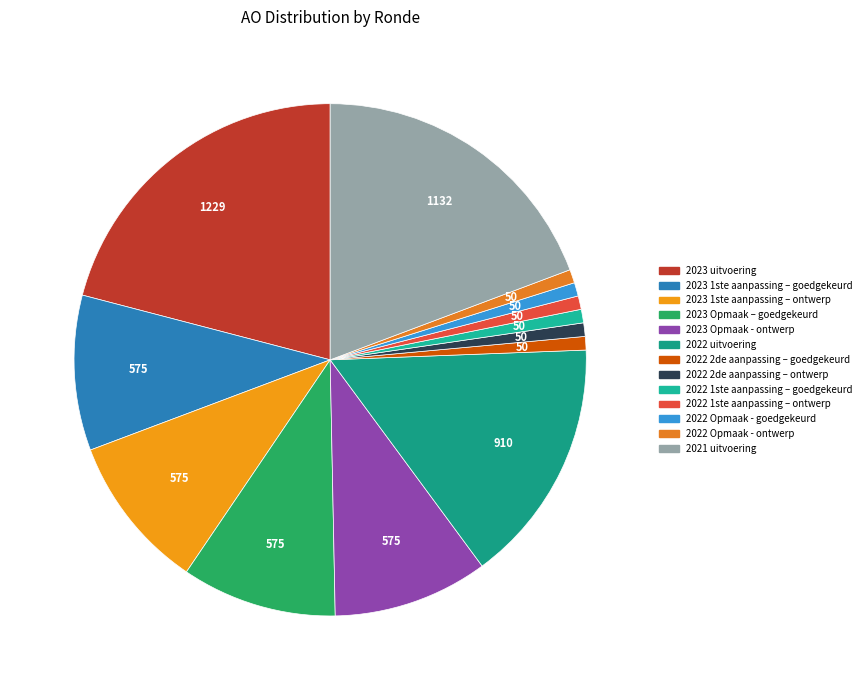

Combined, do 2021 uitvoering and 2022 Opmaak - ontwerp account for over 50%?

No